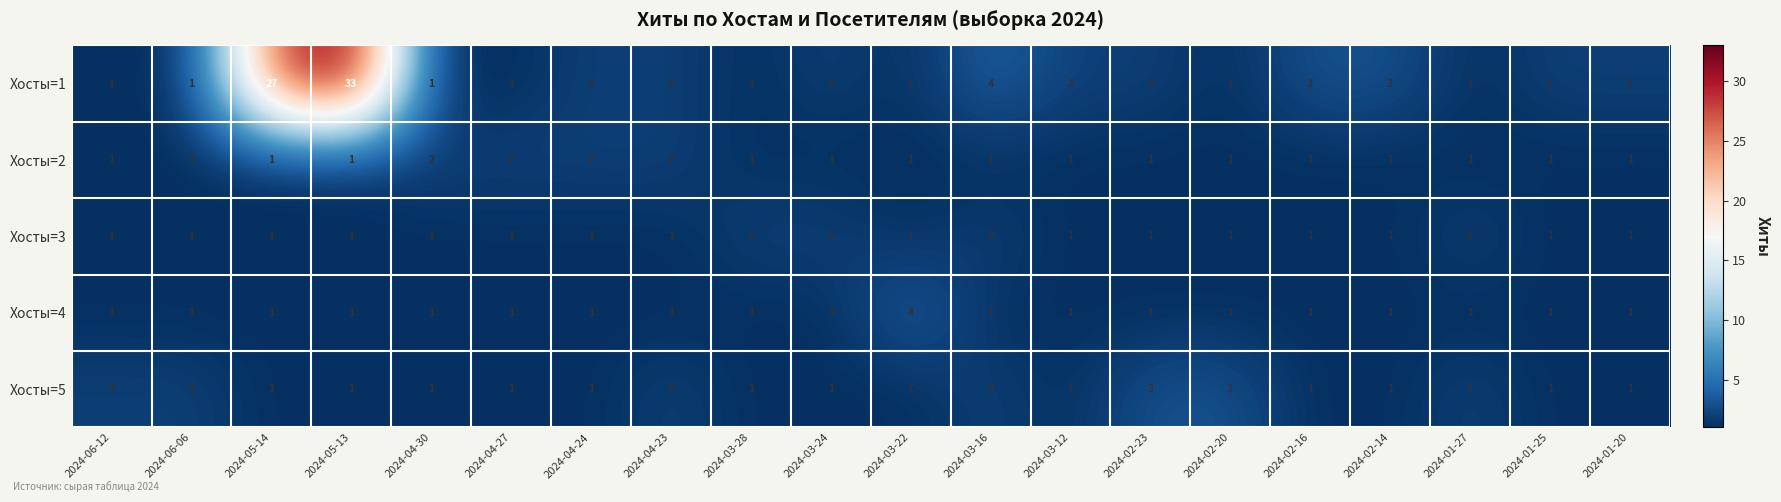

What is the minimum value shown in the chart?

1